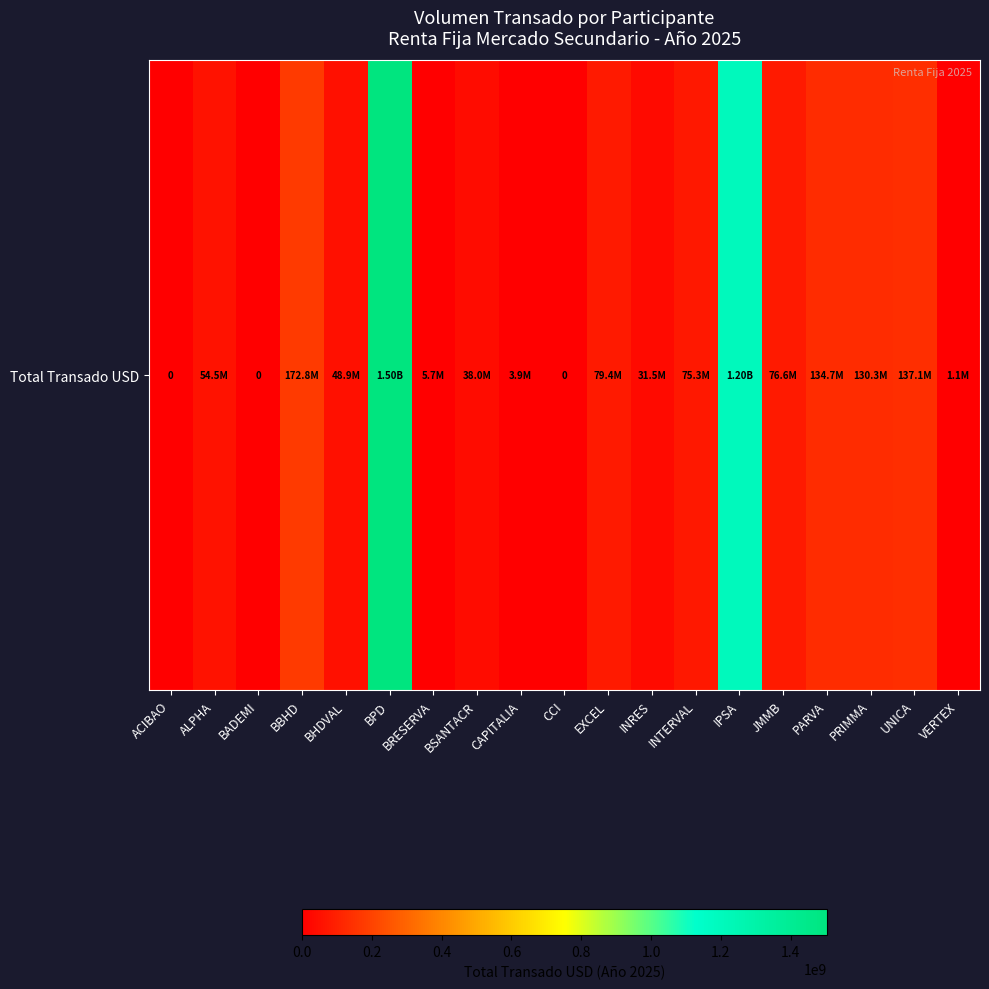

Which has a higher value, BRESERVA or INTERVAL?

INTERVAL